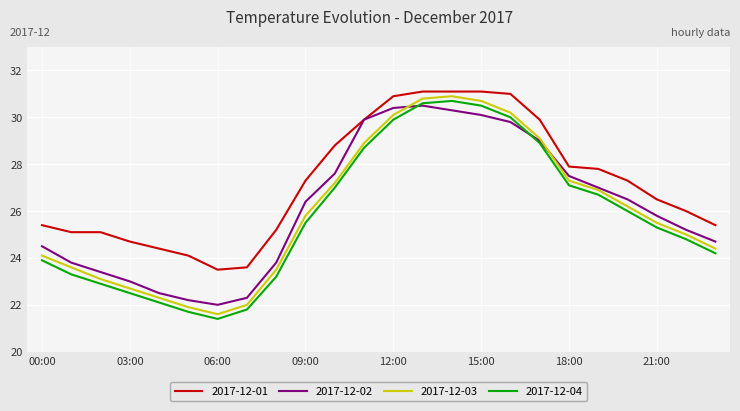

Reading right to left, extract all data points from this chart.

2017-12-01: 25.4	26.0	26.5	27.3	27.8	27.9	29.9	31.0	31.1	31.1	31.1	30.9	29.9	28.8	27.3	25.2	23.6	23.5	24.1	24.4	24.7	25.1	25.1	25.4
2017-12-02: 24.7	25.2	25.8	26.5	27.0	27.5	29.0	29.8	30.1	30.3	30.5	30.4	29.9	27.6	26.4	23.8	22.3	22.0	22.2	22.5	23.0	23.4	23.8	24.5
2017-12-03: 24.4	25.0	25.5	26.2	26.9	27.3	29.1	30.2	30.7	30.9	30.8	30.1	28.9	27.2	25.8	23.5	22.0	21.6	21.9	22.3	22.7	23.1	23.6	24.1
2017-12-04: 24.2	24.8	25.3	26.0	26.7	27.1	28.9	30.0	30.5	30.7	30.6	29.9	28.7	27.0	25.5	23.2	21.8	21.4	21.7	22.1	22.5	22.9	23.3	23.9